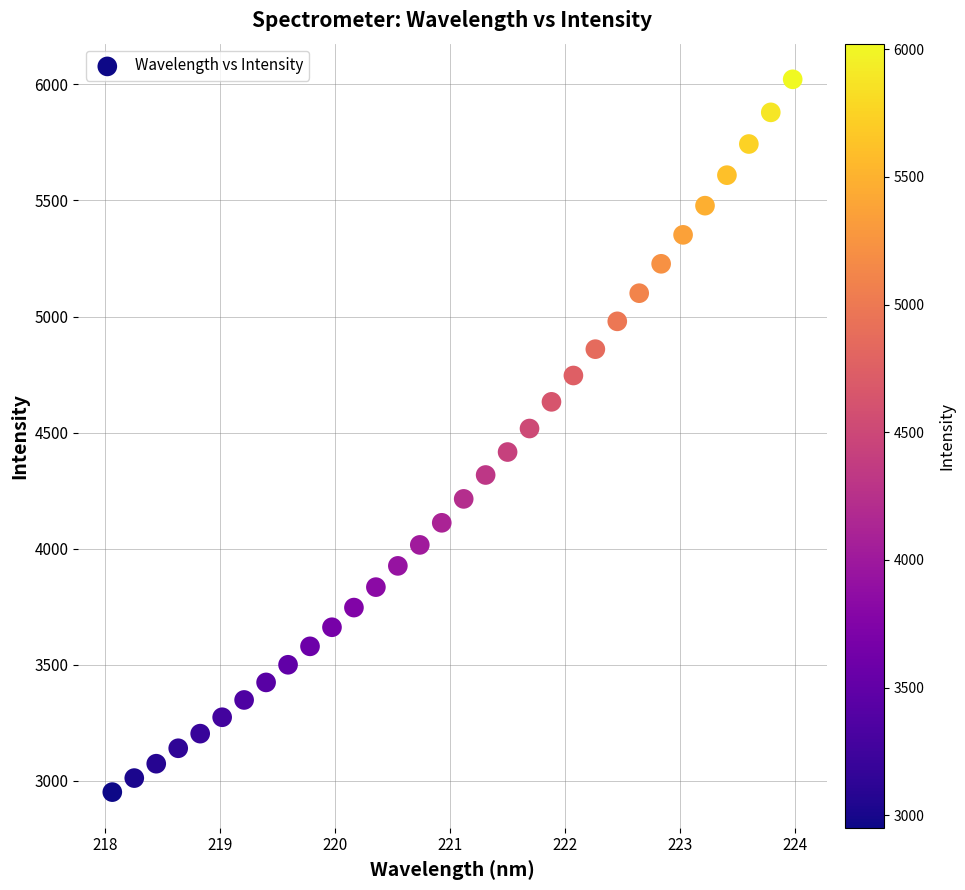

What is the range of X values (max minus min)?

5.9